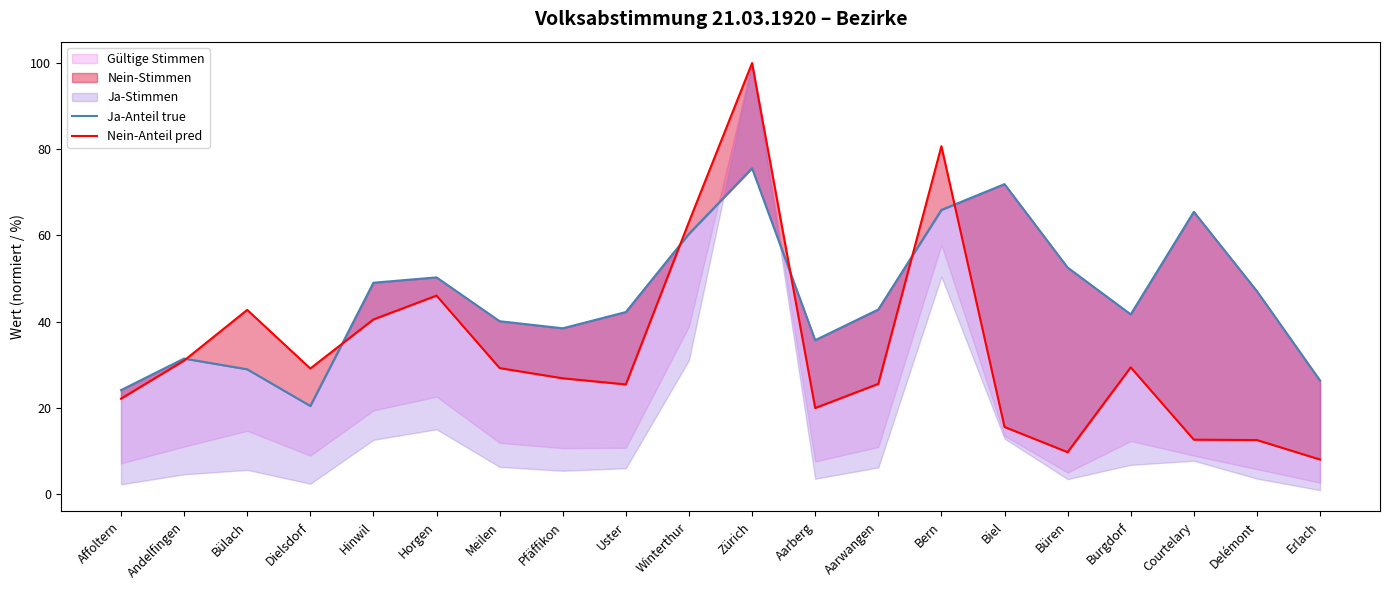

What is the total value across all series at Dielsdorf?

49.6